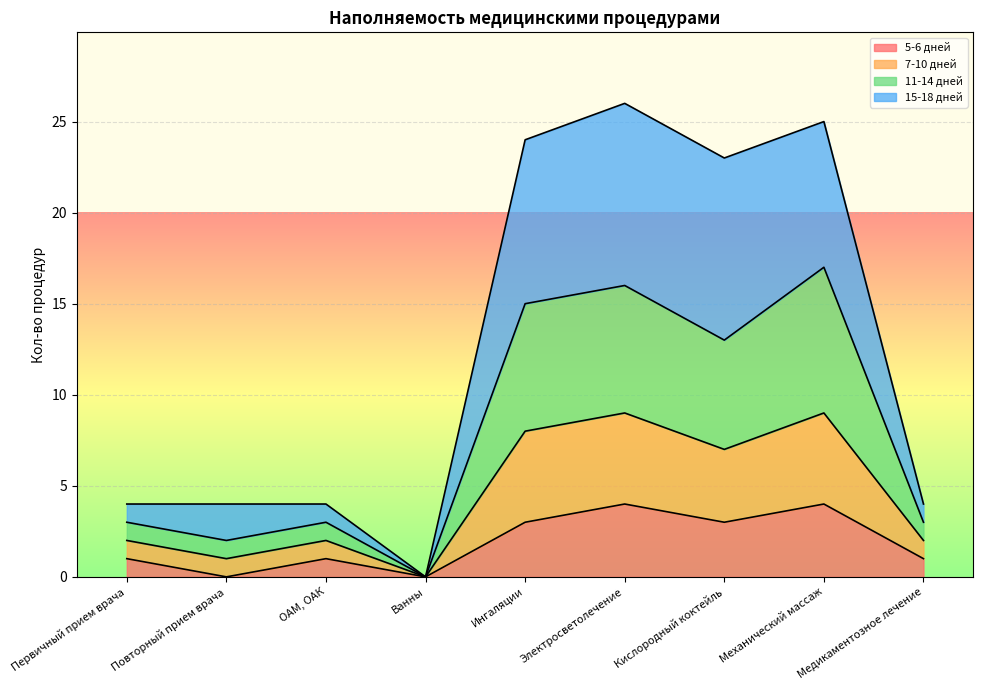

True or false: 5-6 дней has a value of 5 at Ингаляции.

False